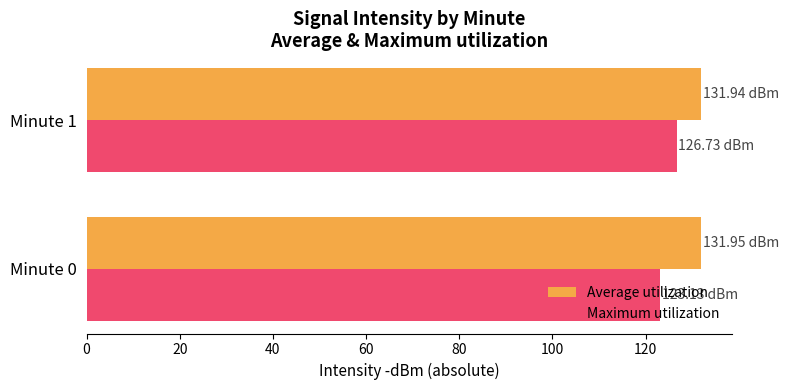

Rank the series by their maximum value, from lowest to highest.

Maximum utilization, Average utilization